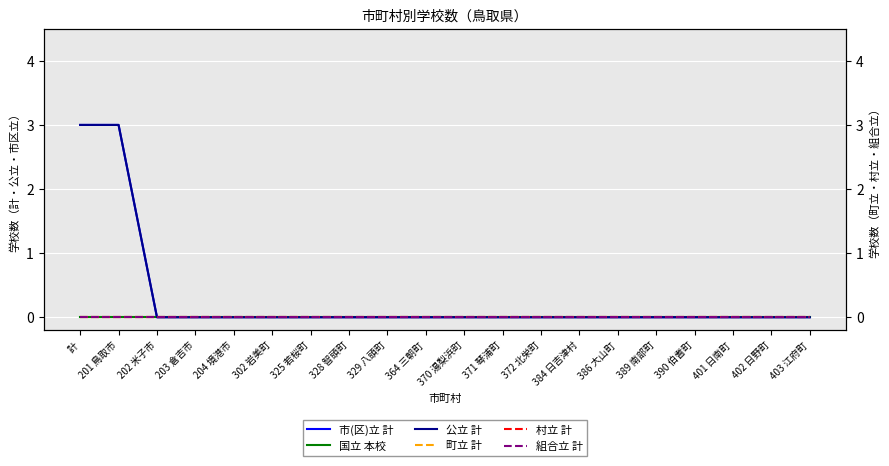

Reading right to left, what are all the values shown in this chart?

市(区)立 計: 0	0	0	0	0	0	0	0	0	0	0	0	0	0	0	0	0	0	3	3
国立 本校: 0	0	0	0	0	0	0	0	0	0	0	0	0	0	0	0	0	0	0	0
公立 計: 0	0	0	0	0	0	0	0	0	0	0	0	0	0	0	0	0	0	3	3
町立 計: 0	0	0	0	0	0	0	0	0	0	0	0	0	0	0	0	0	0	0	0
村立 計: 0	0	0	0	0	0	0	0	0	0	0	0	0	0	0	0	0	0	0	0
組合立 計: 0	0	0	0	0	0	0	0	0	0	0	0	0	0	0	0	0	0	0	0